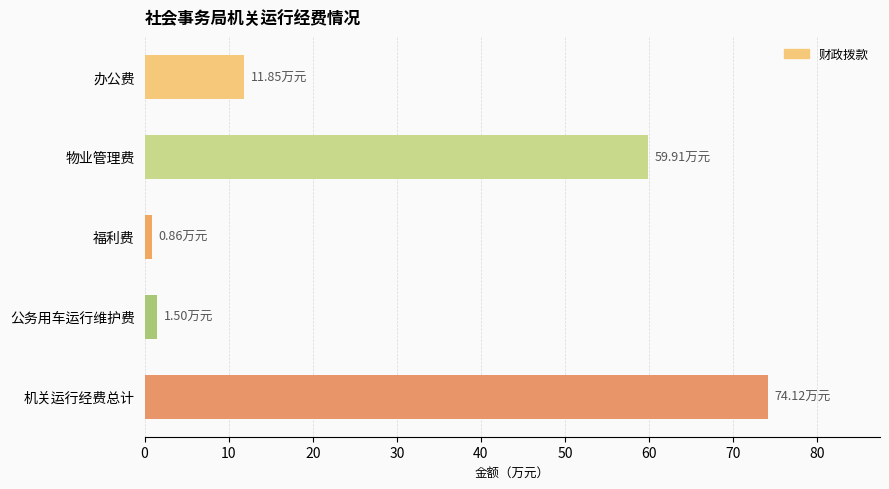

How many data points does each series have?

5